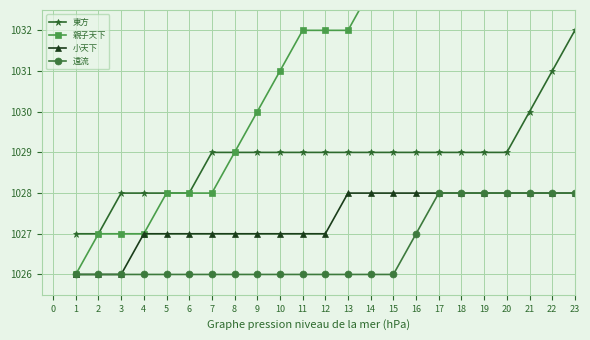

The value of 遠流 at 8 is 1026. True or false?

True